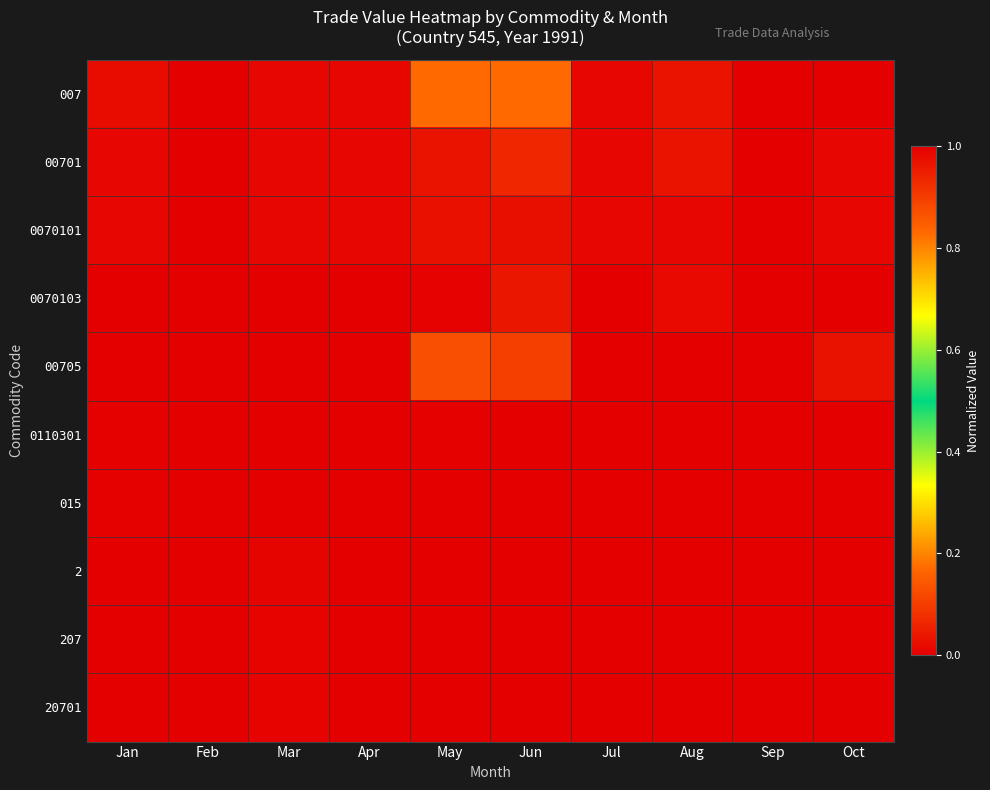

Reading left to right, transcribe all the data shown in this chart.

007: Jan=0.0	Feb=0.0	Mar=0.0	Apr=0.0	May=0.2	Jun=0.2	Jul=0.0	Aug=0.0	Sep=0.0	Oct=1.0
00701: Jan=0.0	Feb=0.0	Mar=0.0	Apr=0.0	May=0.0	Jun=0.1	Jul=0.0	Aug=0.0	Sep=0.0	Oct=0.0
0070101: Jan=0.0	Feb=0.0	Mar=0.0	Apr=0.0	May=0.0	Jun=0.0	Jul=0.0	Aug=0.0	Sep=0.0	Oct=0.0
0070103: Jan=0.0	Feb=0.0	Mar=0.0	Apr=0.0	May=0.0	Jun=0.0	Jul=0.0	Aug=0.0	Sep=0.0	Oct=0.0
00705: Jan=0.0	Feb=0.0	Mar=0.0	Apr=0.0	May=0.1	Jun=0.1	Jul=0.0	Aug=0.0	Sep=0.0	Oct=1.0
0110301: Jan=0.0	Feb=0.0	Mar=0.0	Apr=0.0	May=0.0	Jun=0.0	Jul=0.0	Aug=0.0	Sep=0.0	Oct=0.0
015: Jan=0.0	Feb=0.0	Mar=0.0	Apr=0.0	May=0.0	Jun=0.0	Jul=0.0	Aug=0.0	Sep=0.0	Oct=0.0
2: Jan=0.0	Feb=0.0	Mar=0.0	Apr=0.0	May=0.0	Jun=0.0	Jul=0.0	Aug=0.0	Sep=0.0	Oct=0.0
207: Jan=0.0	Feb=0.0	Mar=0.0	Apr=0.0	May=0.0	Jun=0.0	Jul=0.0	Aug=0.0	Sep=0.0	Oct=0.0
20701: Jan=0.0	Feb=0.0	Mar=0.0	Apr=0.0	May=0.0	Jun=0.0	Jul=0.0	Aug=0.0	Sep=0.0	Oct=0.0